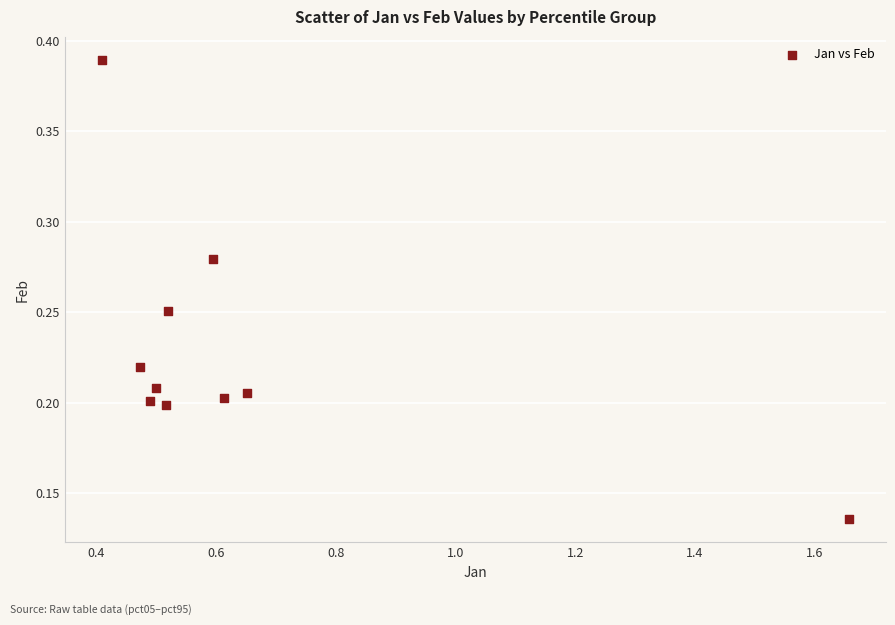

What is the average X value?

0.6